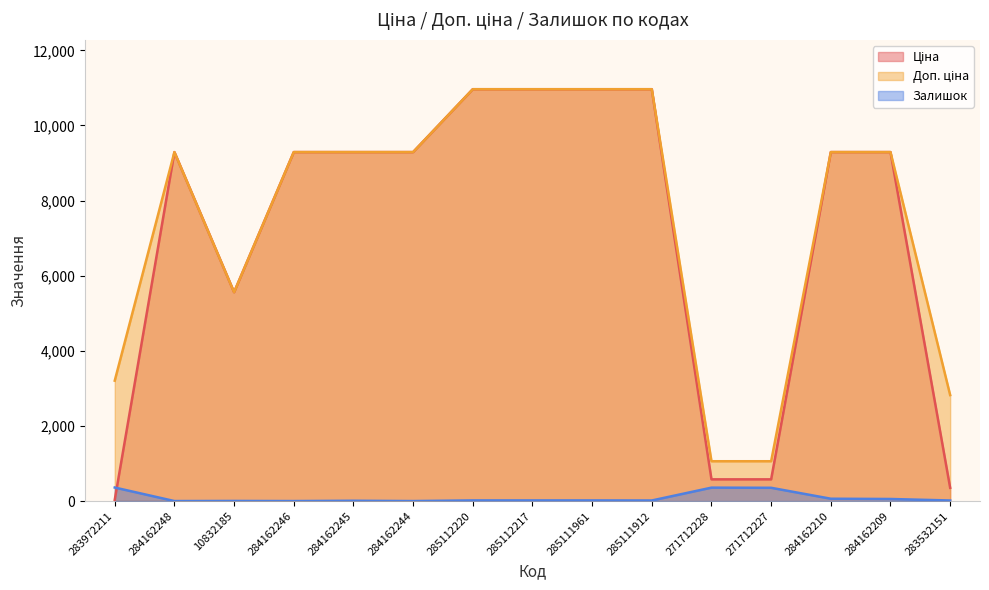

At which category is the sum across all series the highest?

285112220